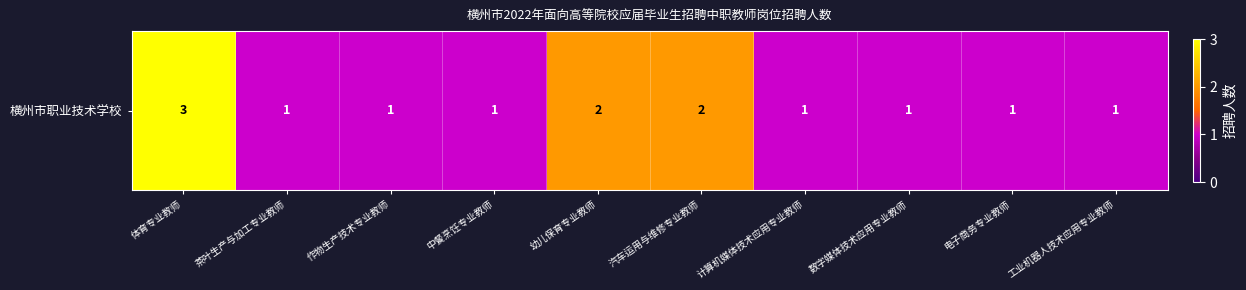

Reading left to right, what are all the values shown in this chart?

体育专业教师=3	茶叶生产与加工专业教师=1	作物生产技术专业教师=1	中餐烹饪专业教师=1	幼儿保育专业教师=2	汽车运用与维修专业教师=2	计算机媒体技术应用专业教师=1	数字媒体技术应用专业教师=1	电子商务专业教师=1	工业机器人技术应用专业教师=1